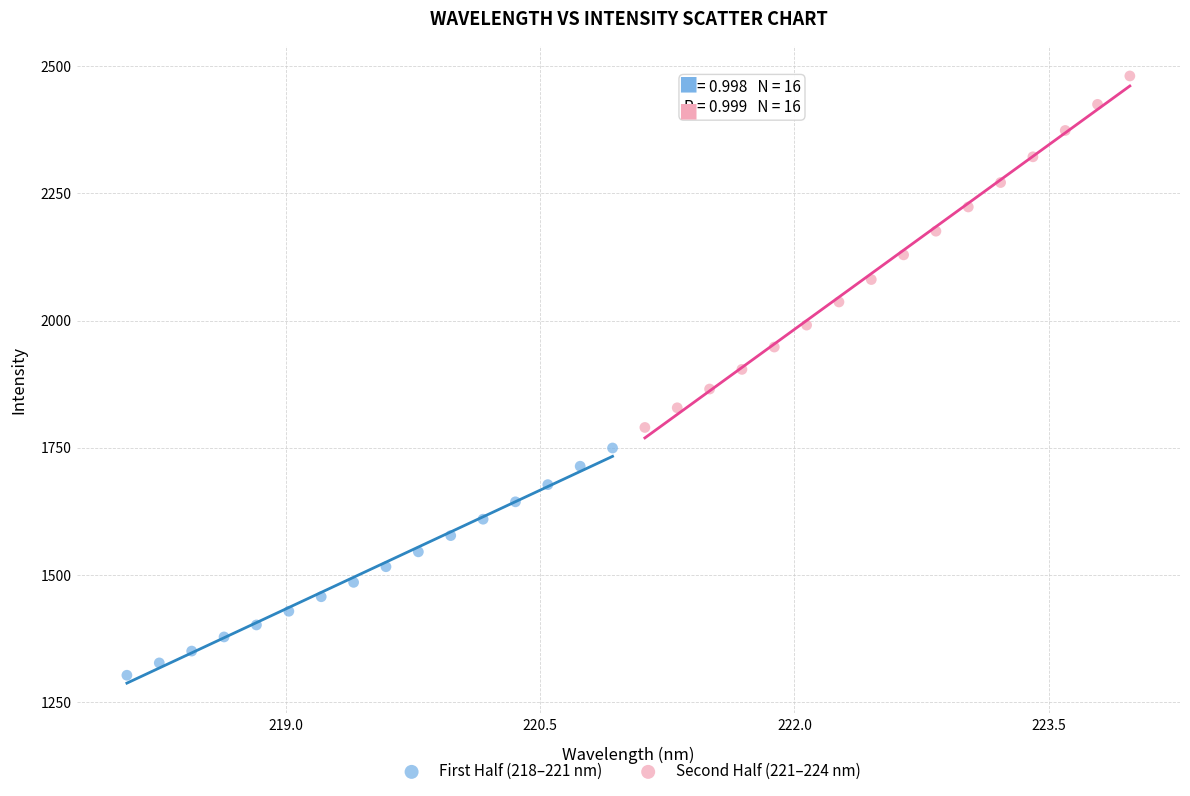

Which series contains the highest Y value?

Second Half (221–224 nm)